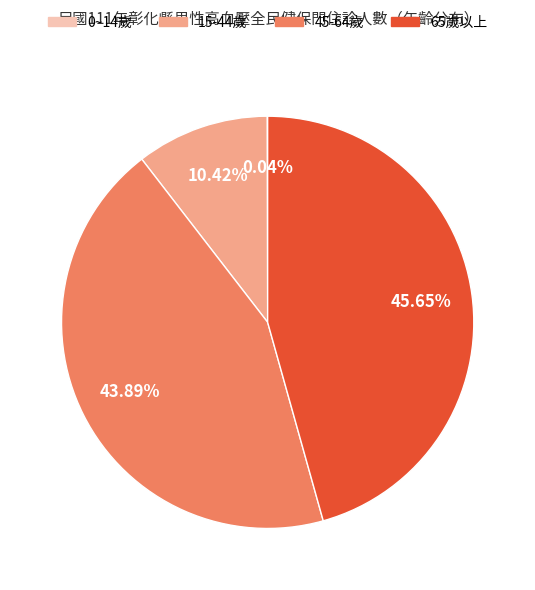

Is it true that 15-44歲 is 1% of the pie?

False